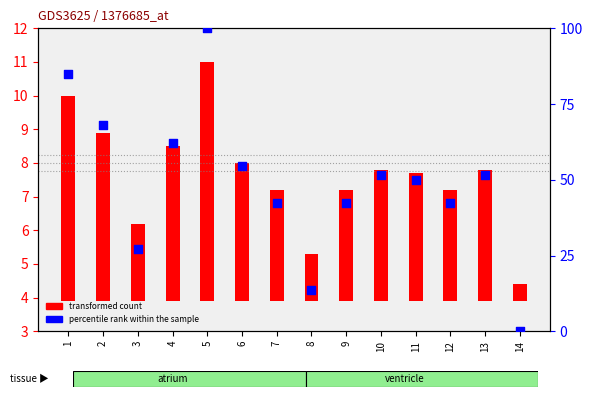

Which series contains the highest Y value?

percentile rank within the sample